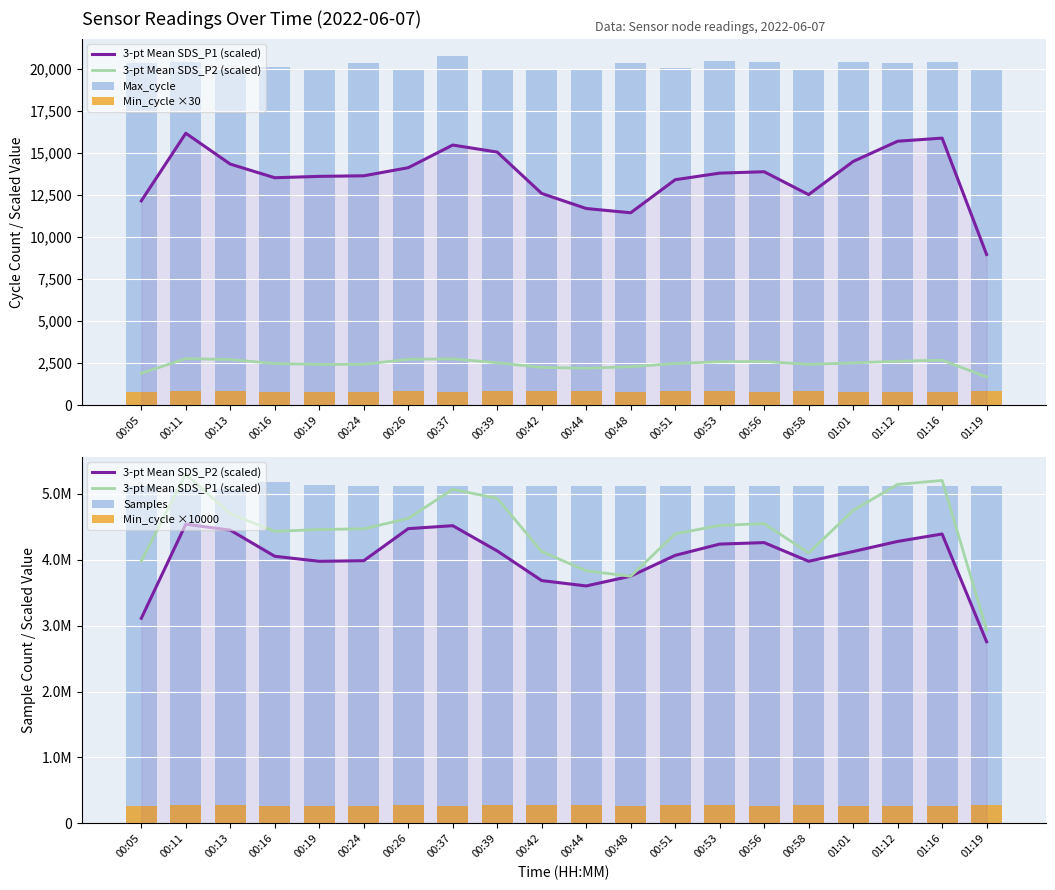

What are all the series names shown in the legend?

3-pt Mean SDS_P1 (scaled), 3-pt Mean SDS_P2 (scaled), Max_cycle, Min_cycle ×30, Samples, Min_cycle ×10000